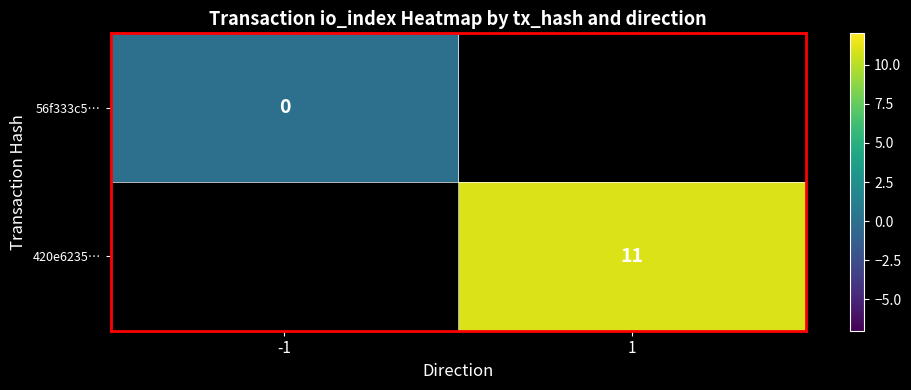

At how many categories does at least one series exceed 1?

1